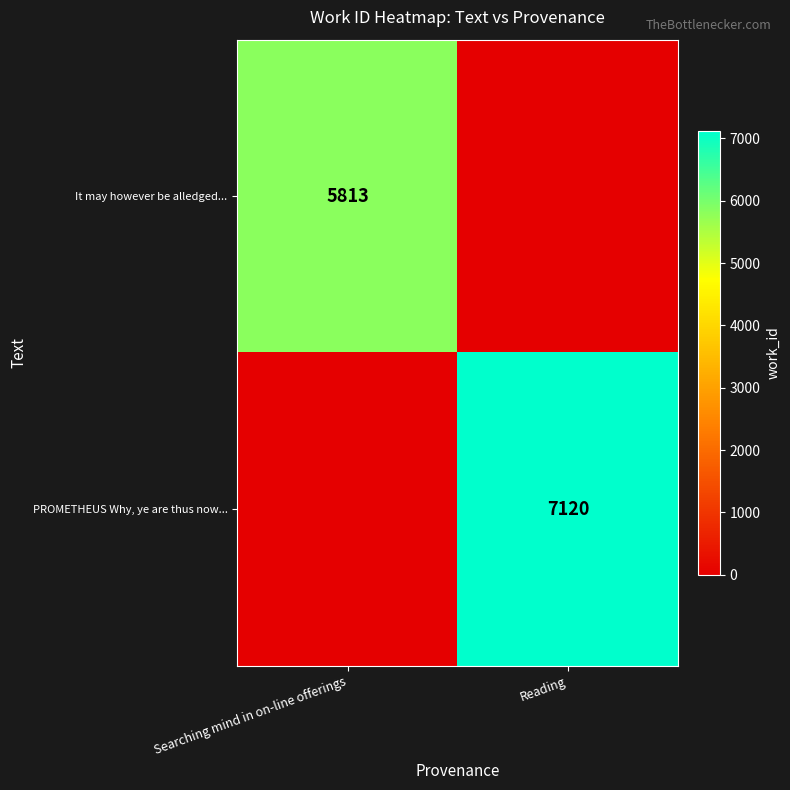

True or false: It may however be alledged... has a value of 1351 at Searching mind in on-line offerings.

False